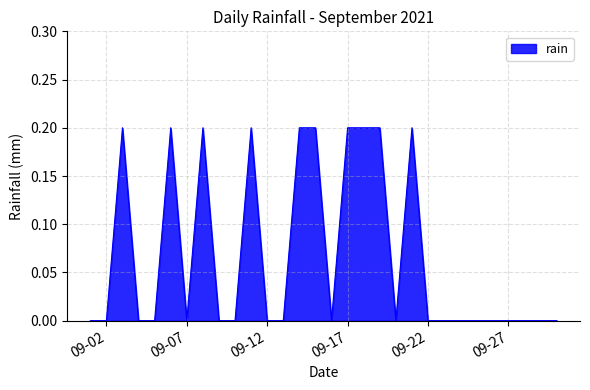

Reading left to right, what are all the values shown in this chart?

0.0	0.0	0.2	0.0	0.0	0.2	0.0	0.2	0.0	0.0	0.2	0.0	0.0	0.2	0.2	0.0	0.2	0.2	0.2	0.0	0.2	0.0	0.0	0.0	0.0	0.0	0.0	0.0	0.0	0.0